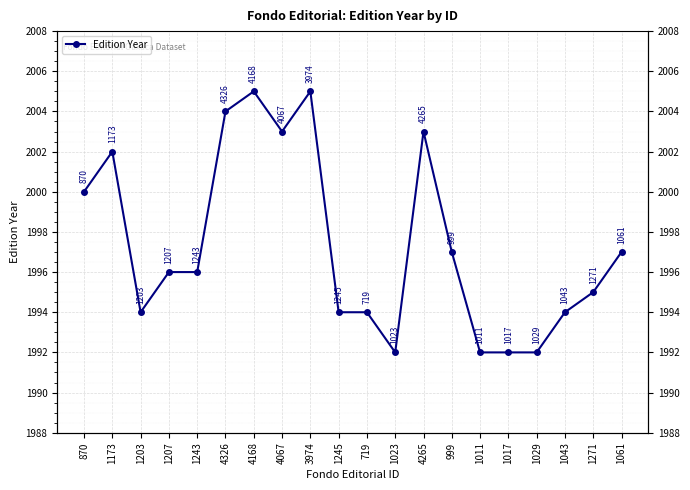

What is the greatest value displayed?

2005